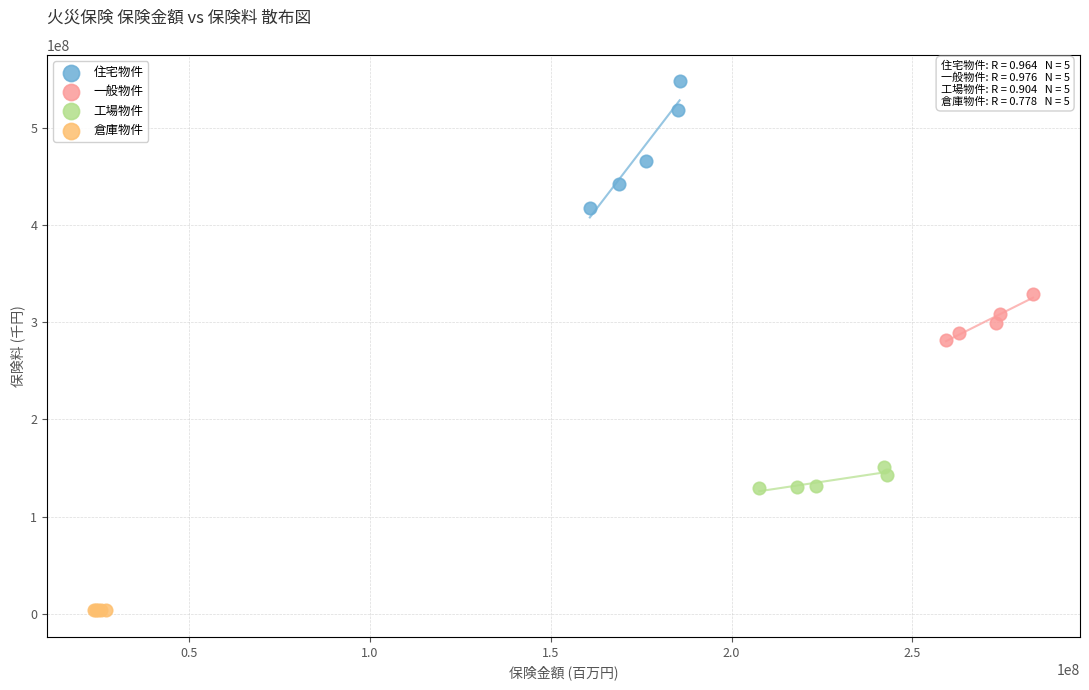

Which series contains the lowest Y value?

倉庫物件